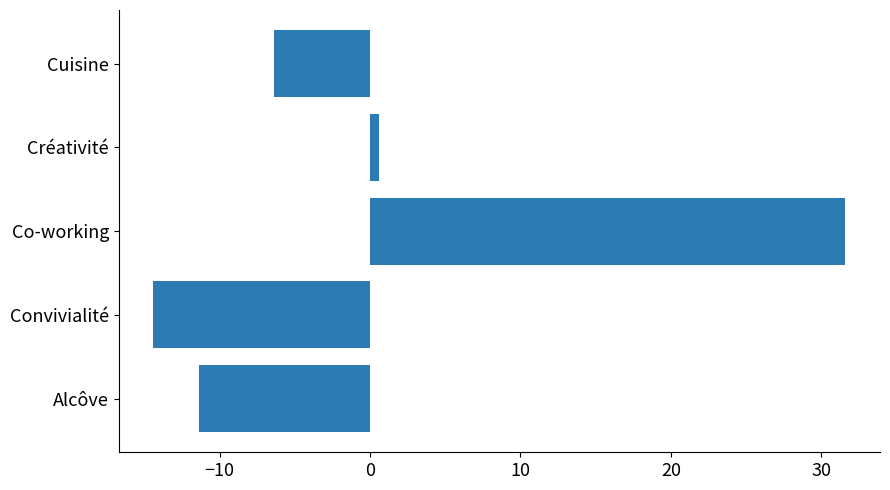

List the labels in order of value, largest first.

Co-working, Créativité, Cuisine, Alcôve, Convivialité